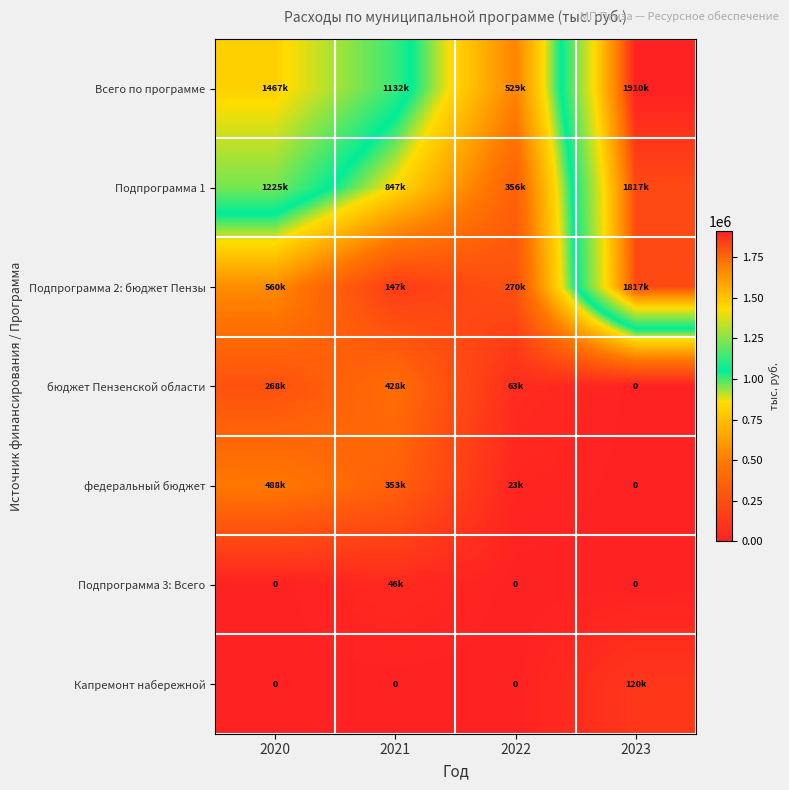

Which has a higher value, 2022 or 2023?

2023